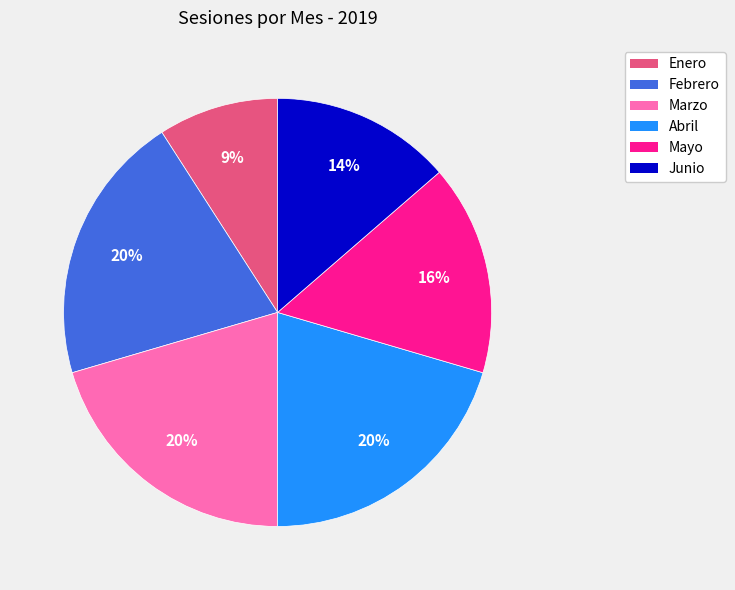

How many slices are in this pie chart?

6